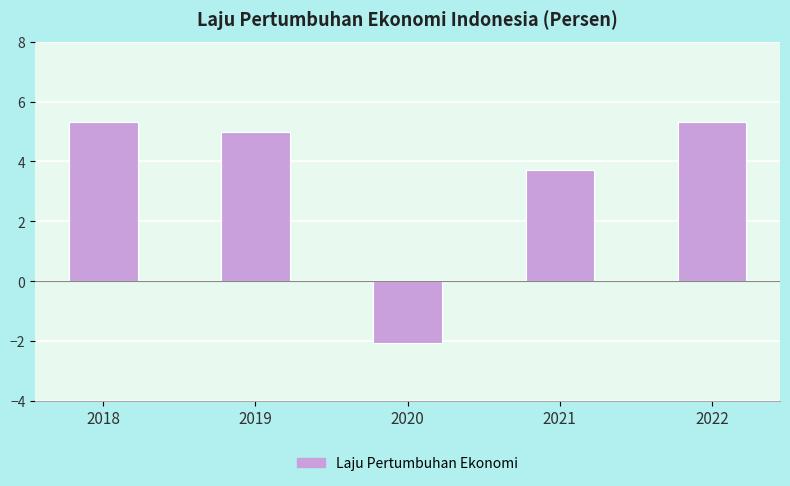

How many values are below 5?

2